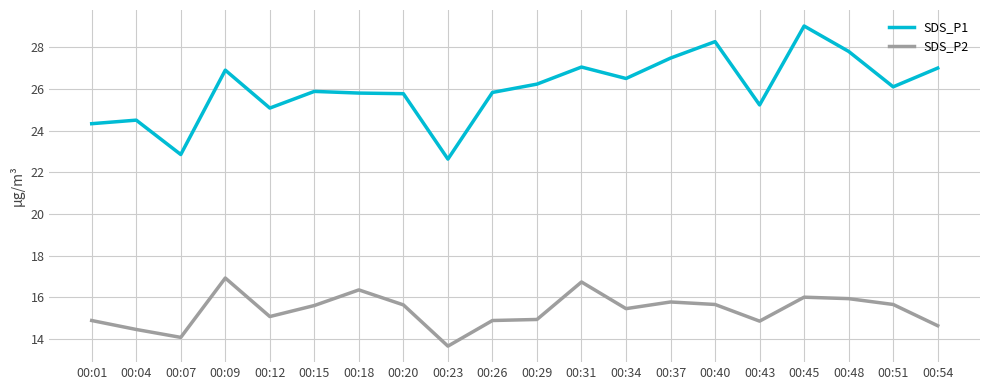

True or false: SDS_P1 and SDS_P2 cross at least once.

False